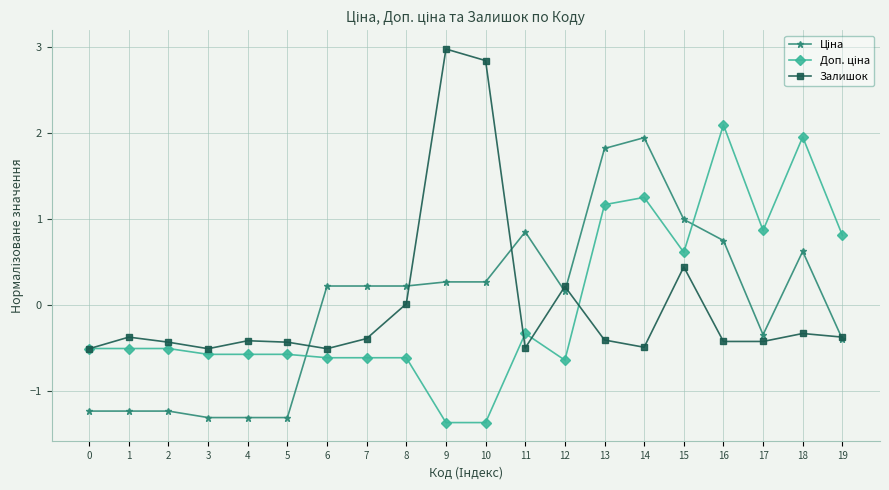

What is the smallest value displayed?

-1.4